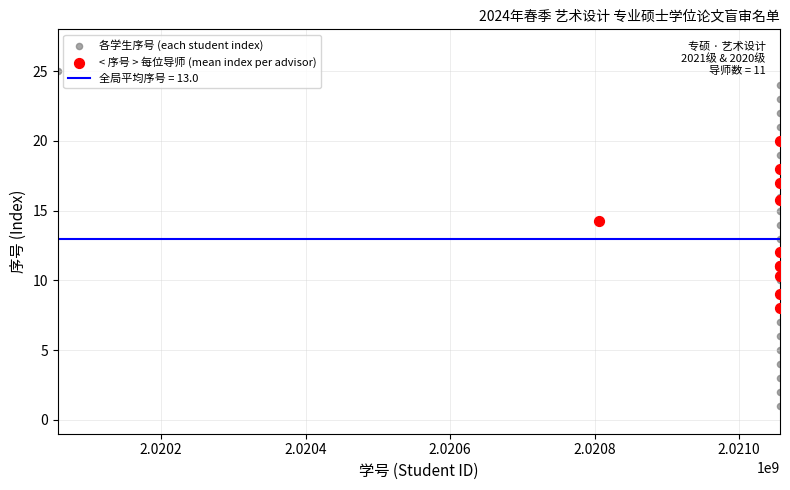

Which series reaches the maximum Y coordinate?

各学生序号 (each student index)